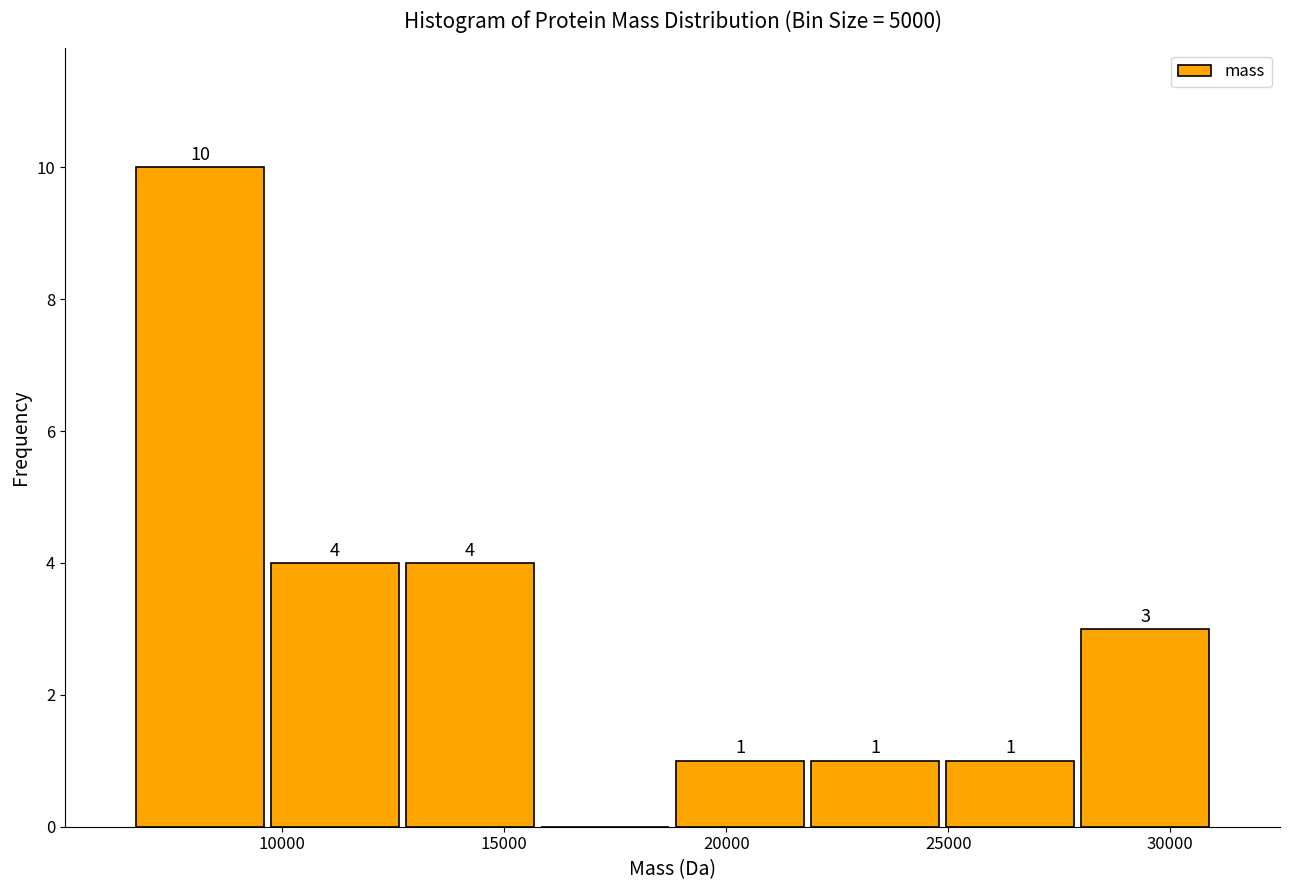

Which range on the x-axis has the tallest bar?

6500 to 9500